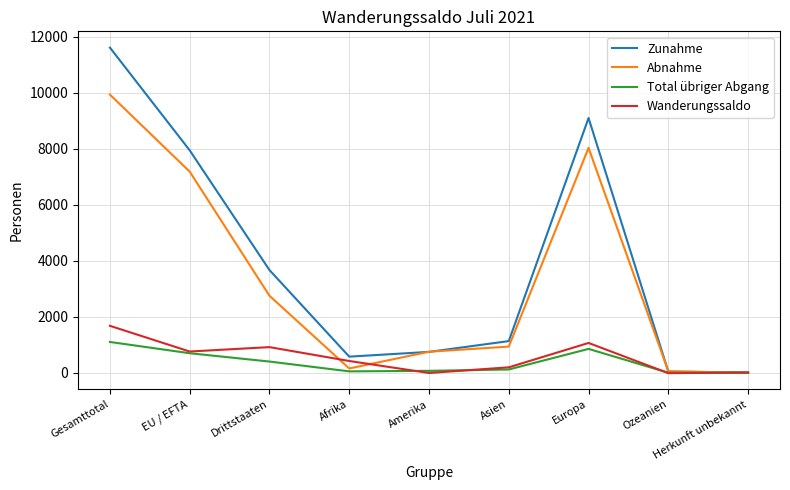

At how many categories does at least one series exceed 2544?

4